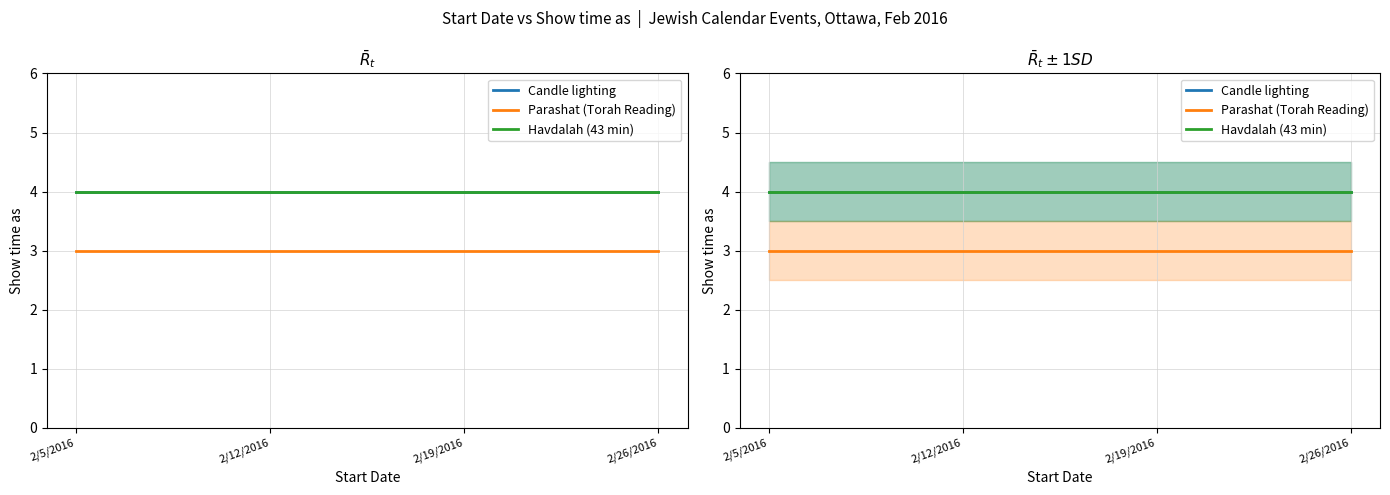

Which series changed the most between 2/5/2016 and 2/12/2016?

Candle lighting